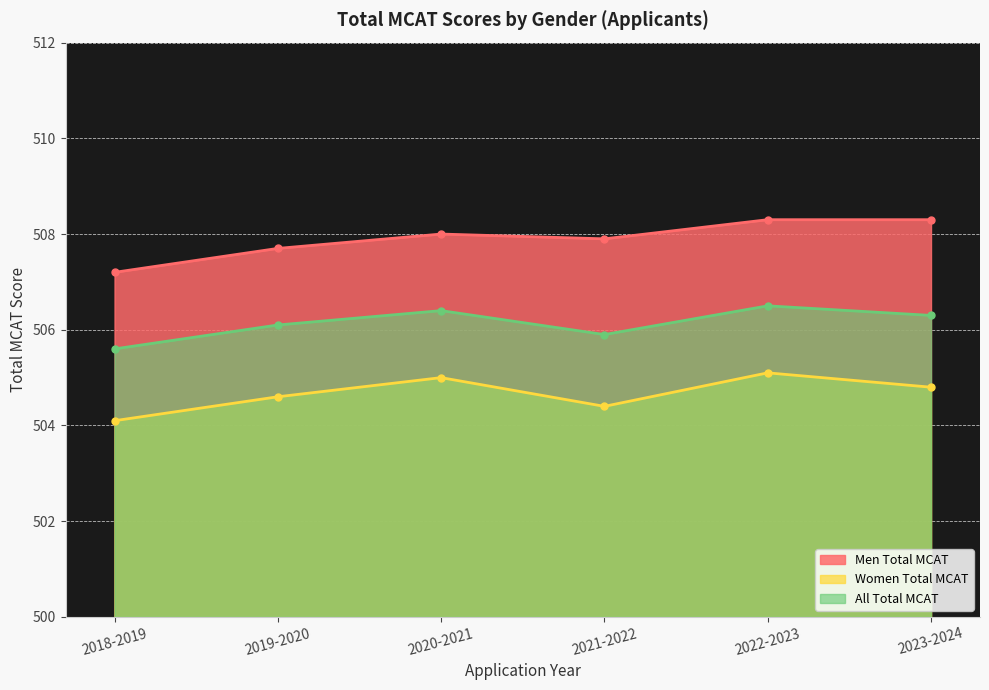

Reading right to left, transcribe all the data shown in this chart.

Men Total MCAT: 2023-2024=508.3	2022-2023=508.3	2021-2022=507.9	2020-2021=508.0	2019-2020=507.7	2018-2019=507.2
Women Total MCAT: 2023-2024=504.8	2022-2023=505.1	2021-2022=504.4	2020-2021=505.0	2019-2020=504.6	2018-2019=504.1
All Total MCAT: 2023-2024=506.3	2022-2023=506.5	2021-2022=505.9	2020-2021=506.4	2019-2020=506.1	2018-2019=505.6